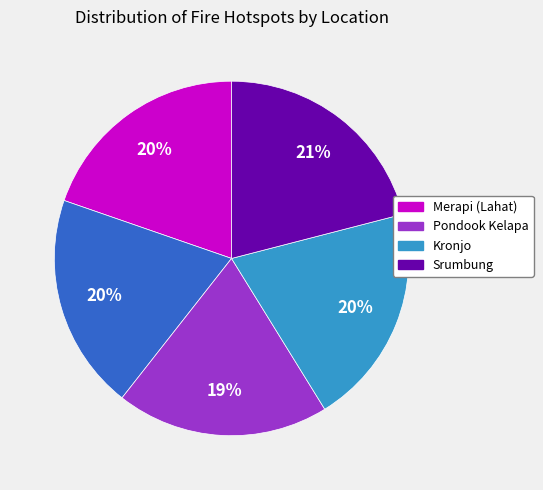

To the nearest percent, what is the difference between the largest and smallest slice percentages?

2%